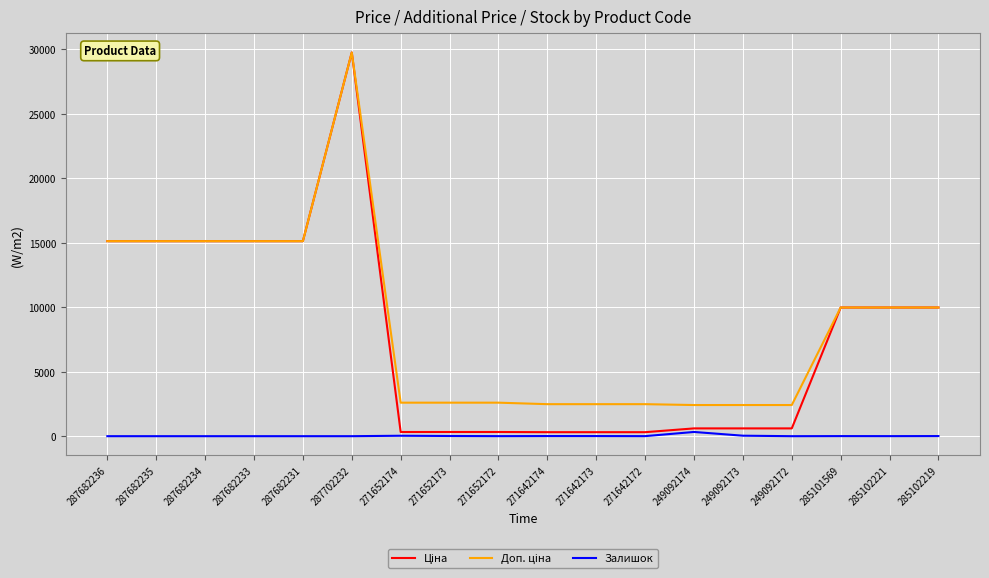

Which label corresponds to the largest value in the chart?

287702232